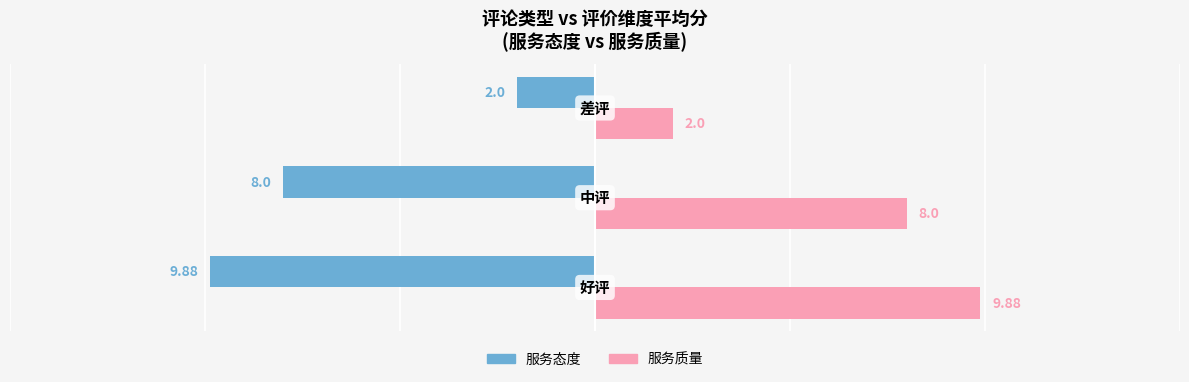

Which series has the largest total across all categories?

服务质量